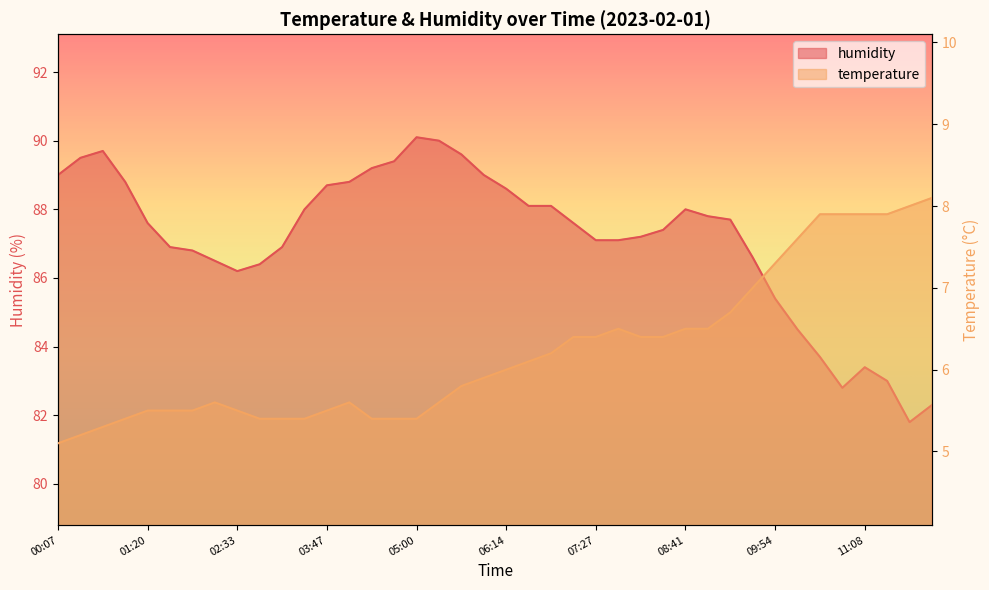

What is the label of the 38th point from the right?

00:43